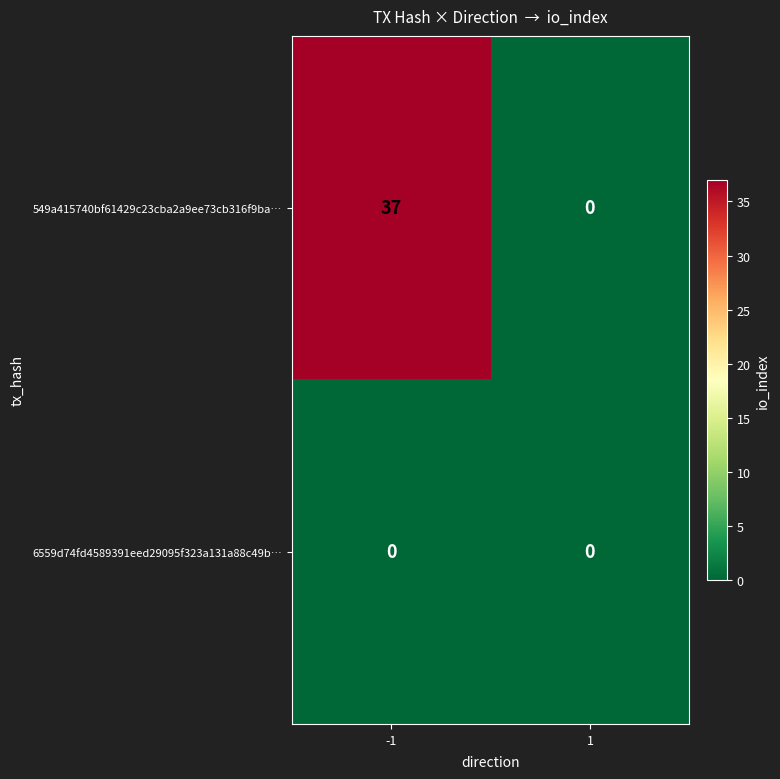

Which series has the largest total across all categories?

549a415740bf61429c23cba2a9ee73cb316f9ba…